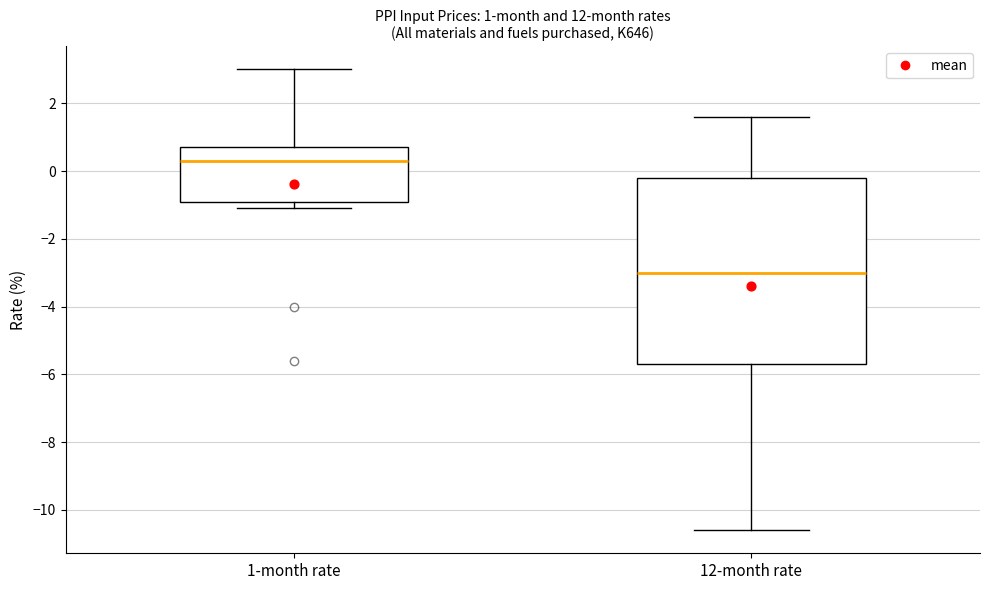

Which box's median line is the lowest?

12-month rate